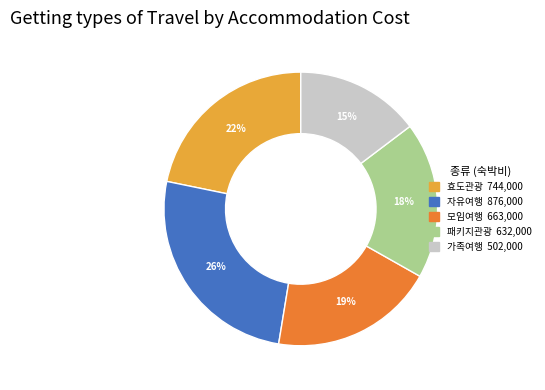

To the nearest percent, what is the average slice percentage?

20%